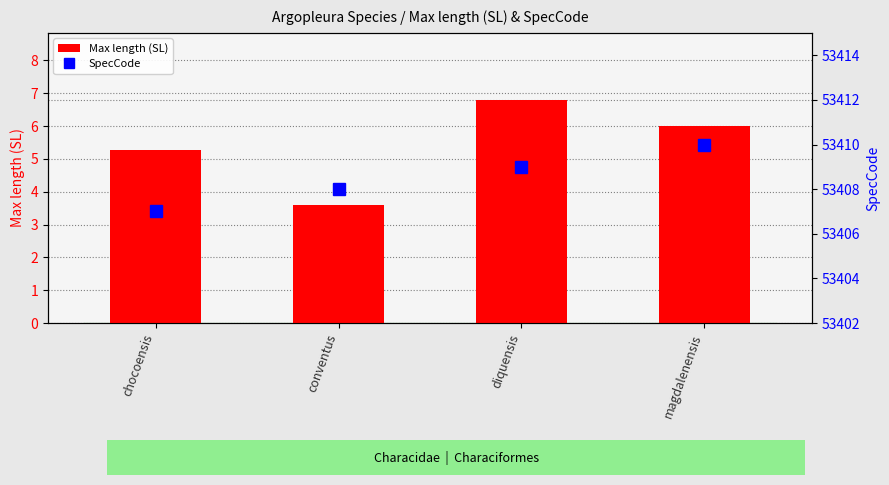

Count the number of categories in the chart.

4